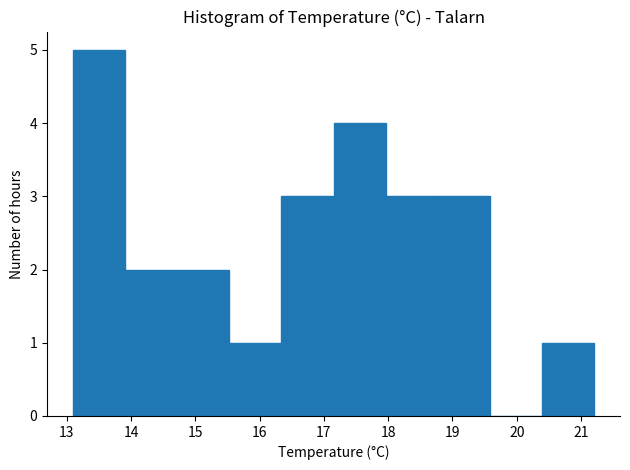

How tall is the bar that spans 13.10 to 13.91 on the x-axis? Neither the bar edges nor the heights are printed on the chart, so give them approximately, as read against the axes.

5